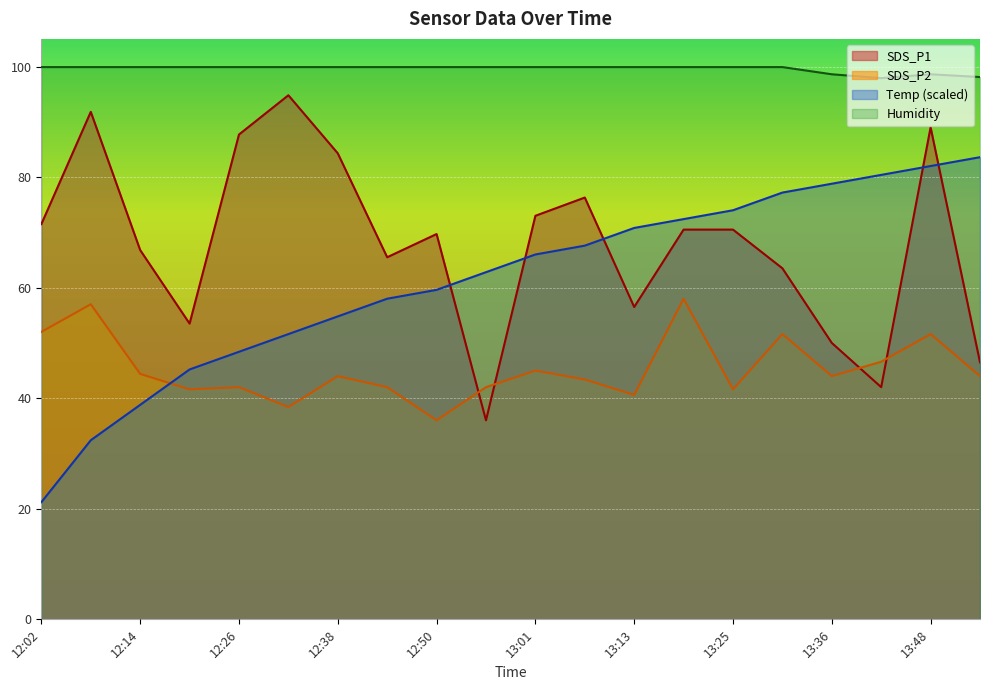

True or false: SDS_P1 has a value of 91.8 at 12:08.

True